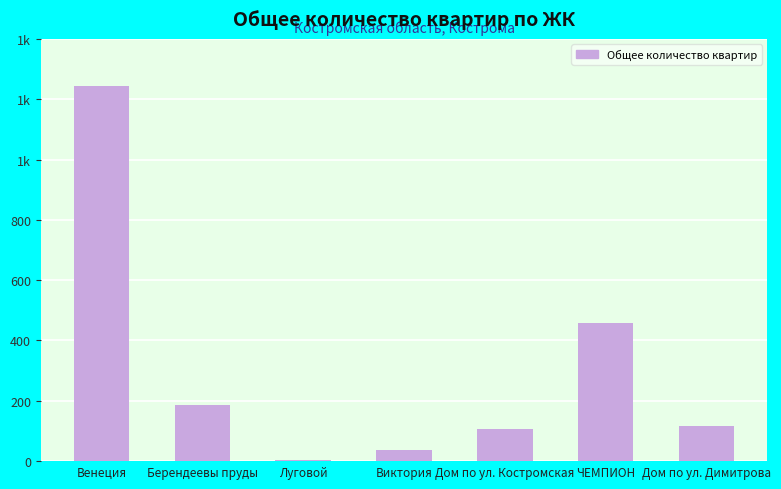

Reading right to left, extract all data points from this chart.

Дом по ул. Димитрова=115	ЧЕМПИОН=457	Дом по ул. Костромская=108	Виктория=36	Луговой=4	Берендеевы пруды=187	Венеция=1243